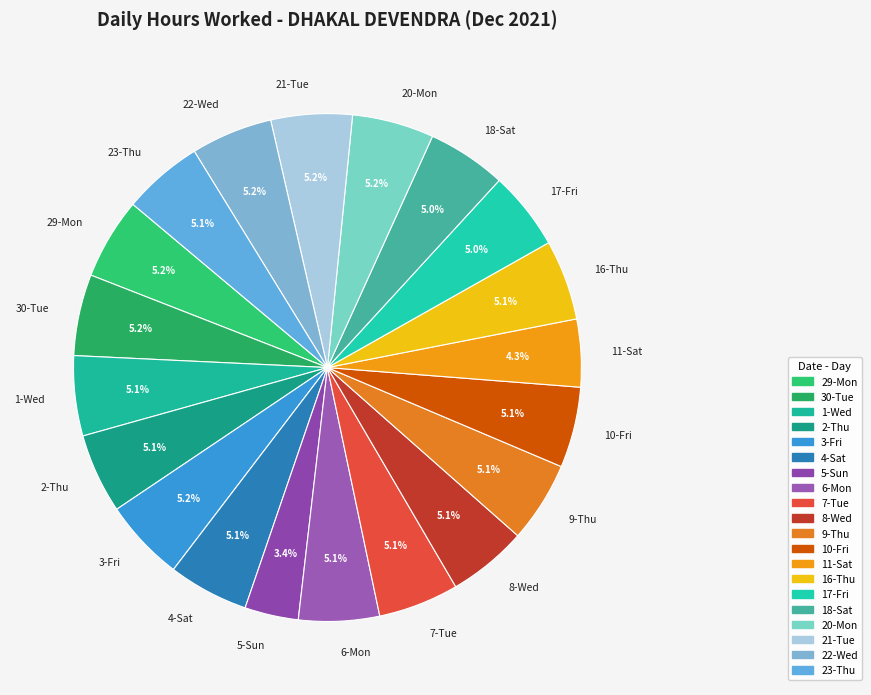

Do 3-Fri and 1-Wed together represent more than half of the pie?

No